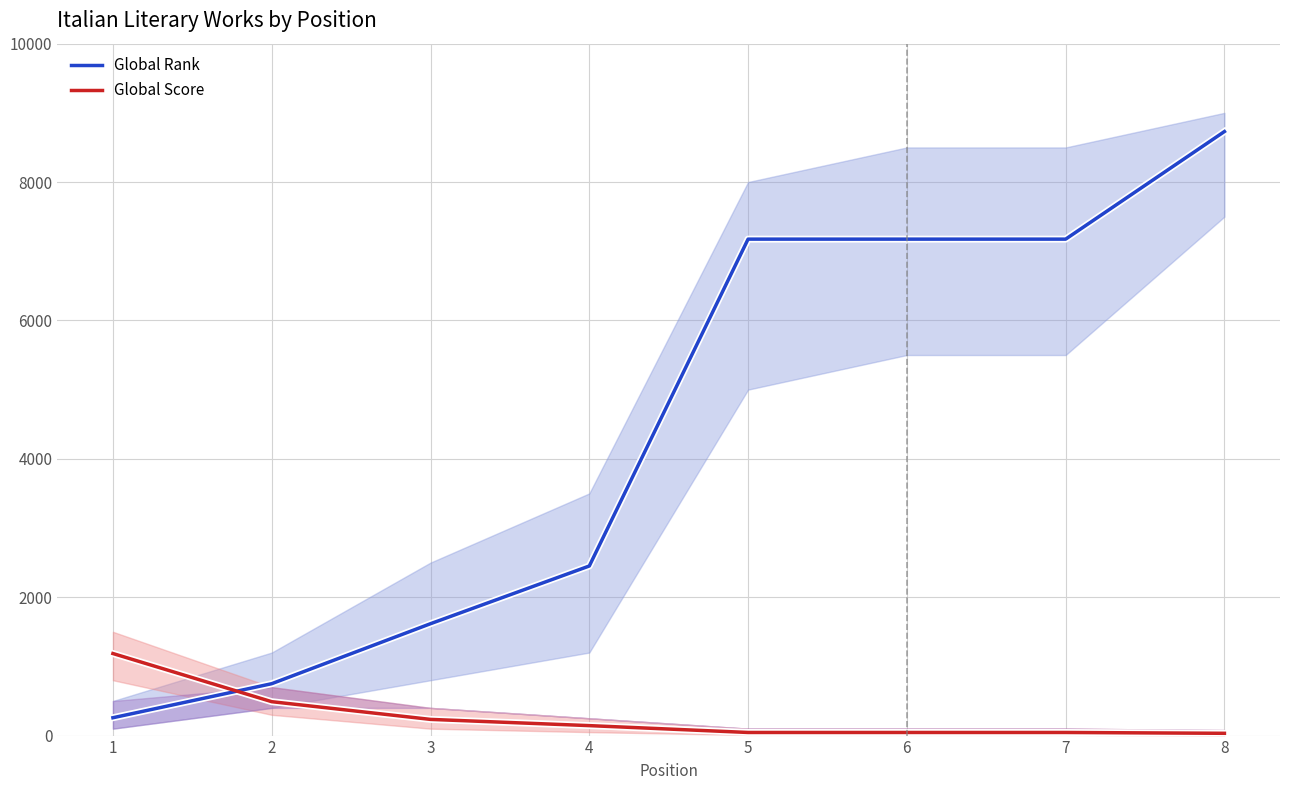

How many data points in Global Rank are less than 7175?

4